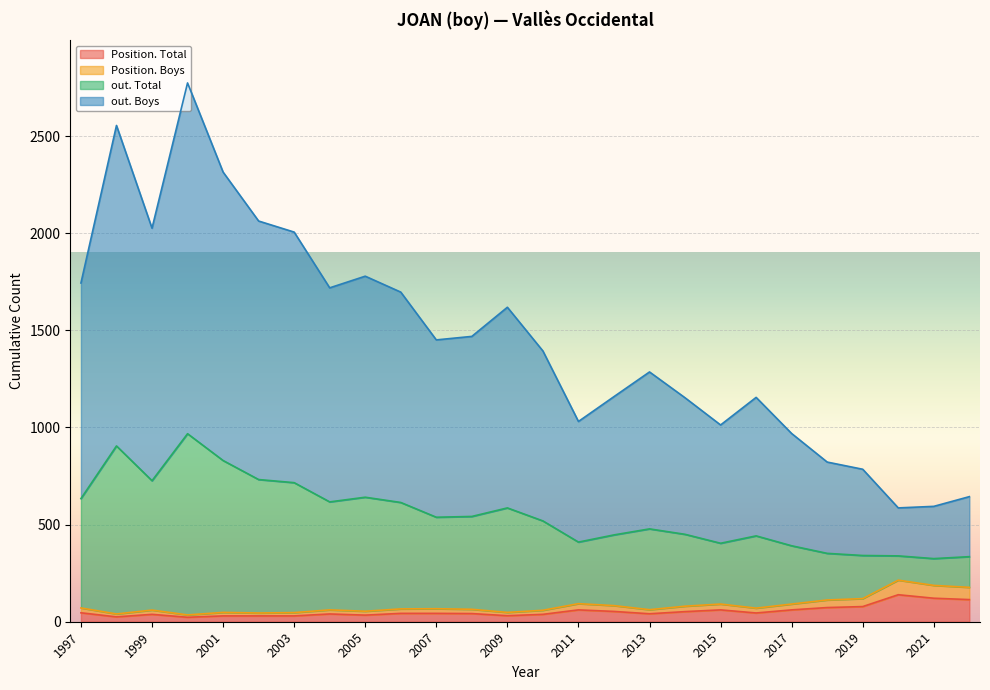

The value of out. Total at 1999 is 392. True or false?

False